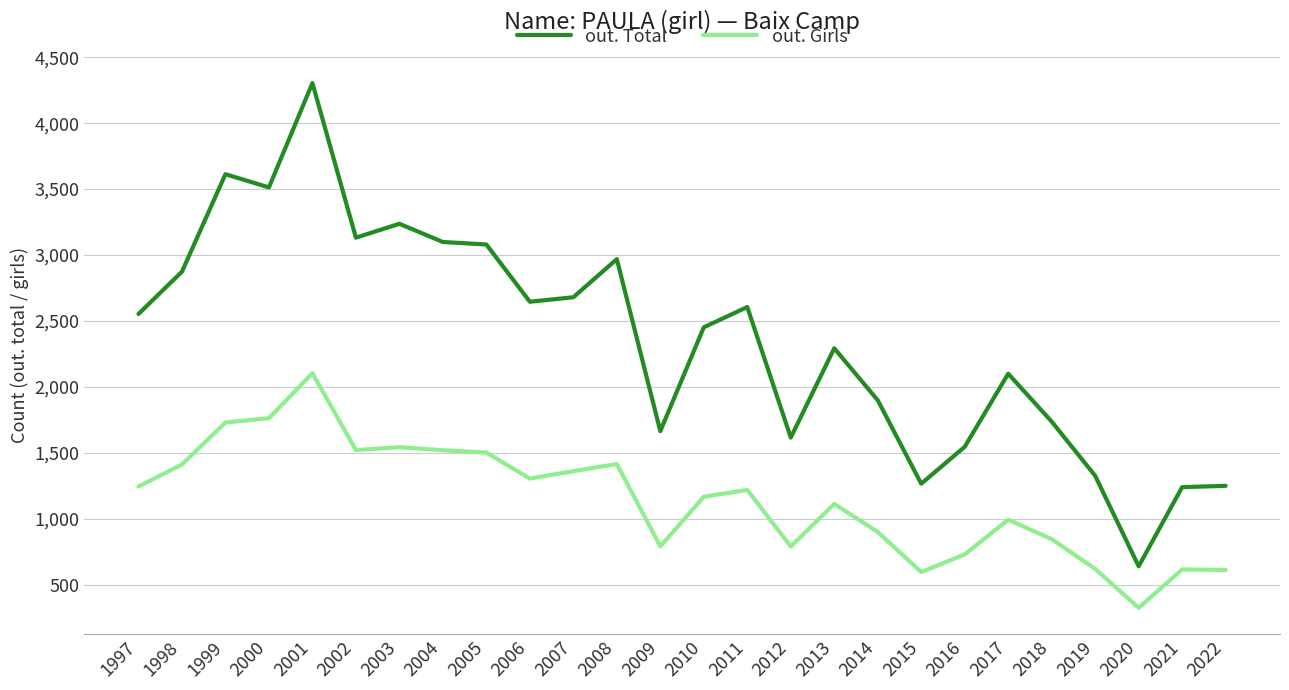

List the series in order of their peak value, lowest first.

out. Girls, out. Total